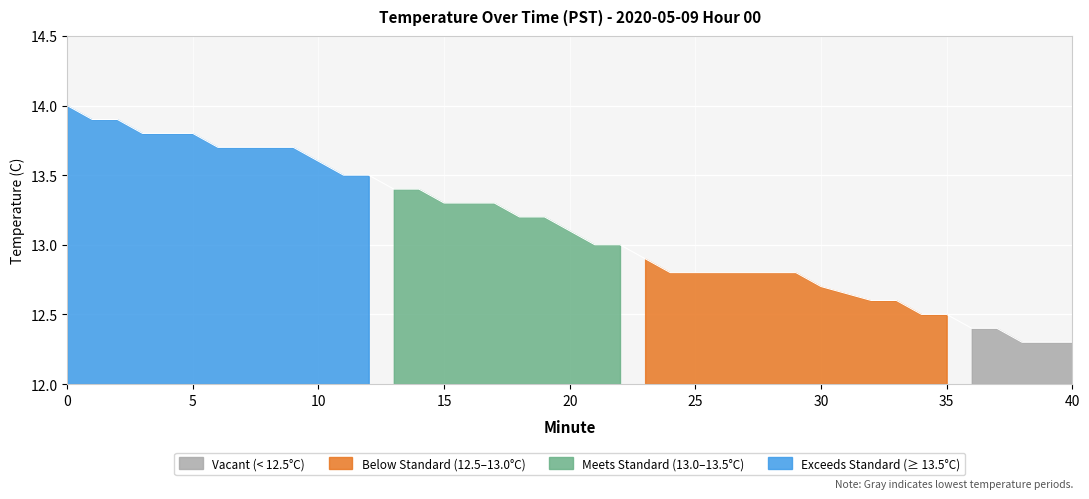

Approximately how many times larger is the value at 26 compared to 30?

1.0